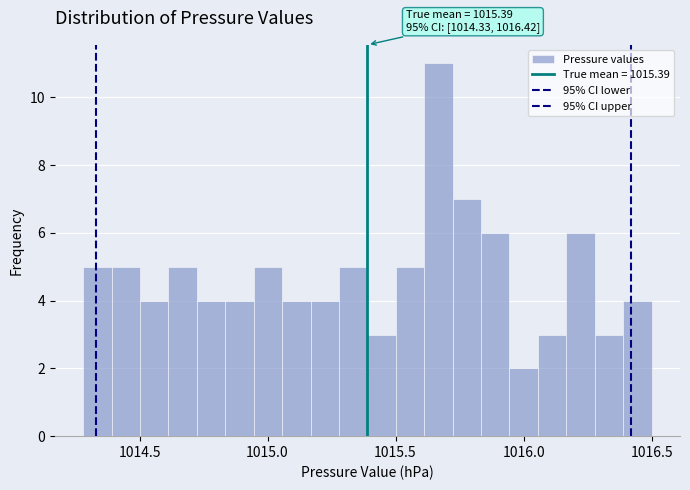

Around what value on the x-axis is the tallest bar? Give the approximate position of its centre, as read against the axis.

1015.65